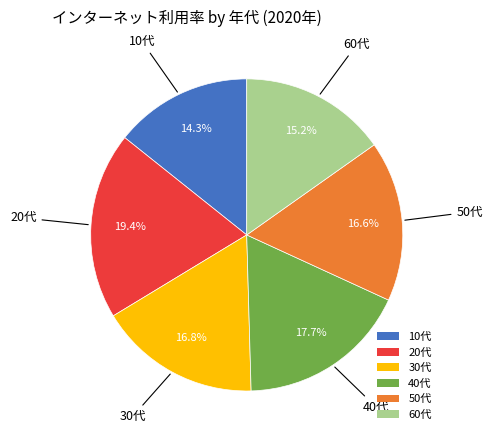

Count the number of slices in the pie.

6